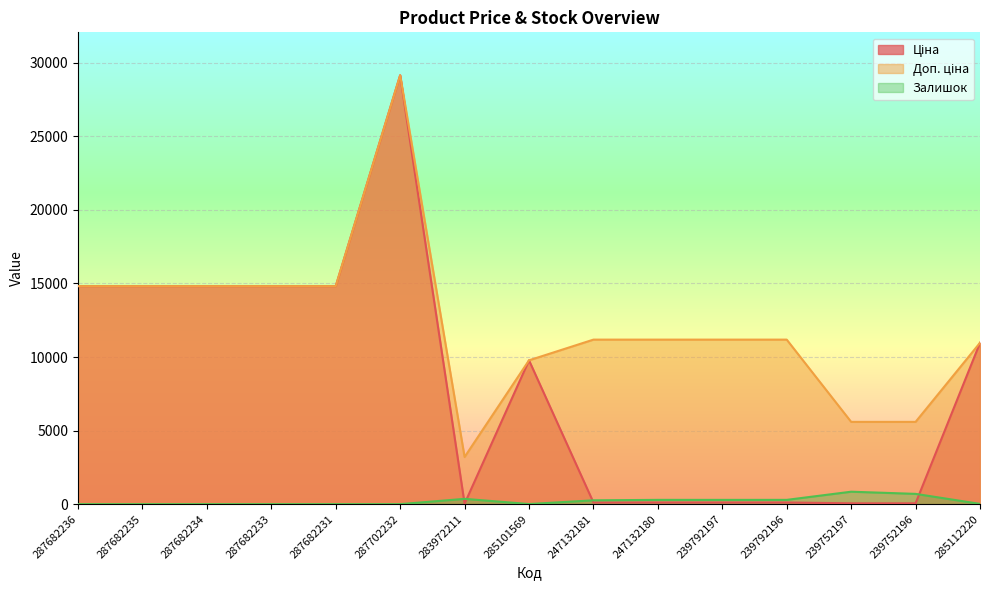

How many series are shown in this chart?

3